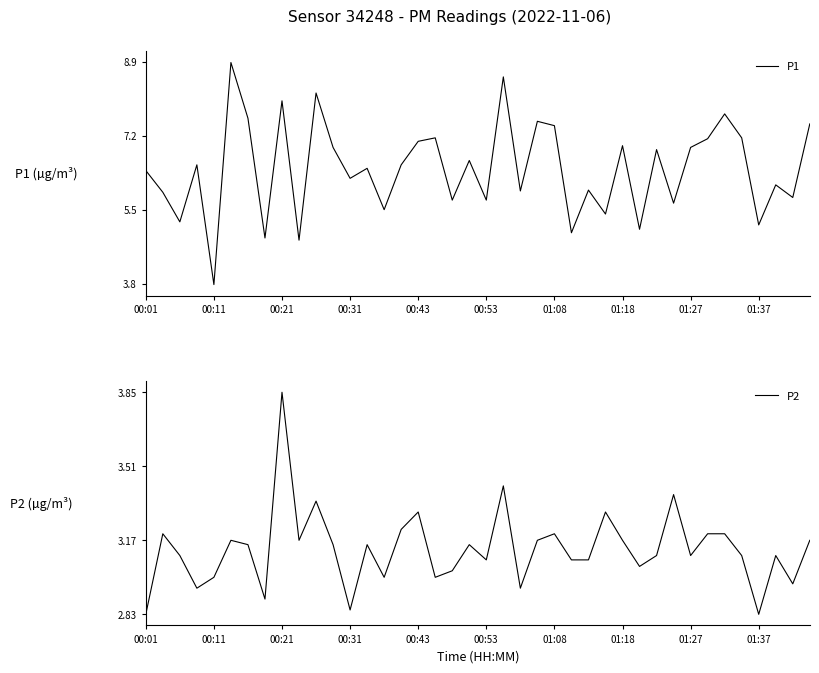

How many distinct data groups are displayed?

2